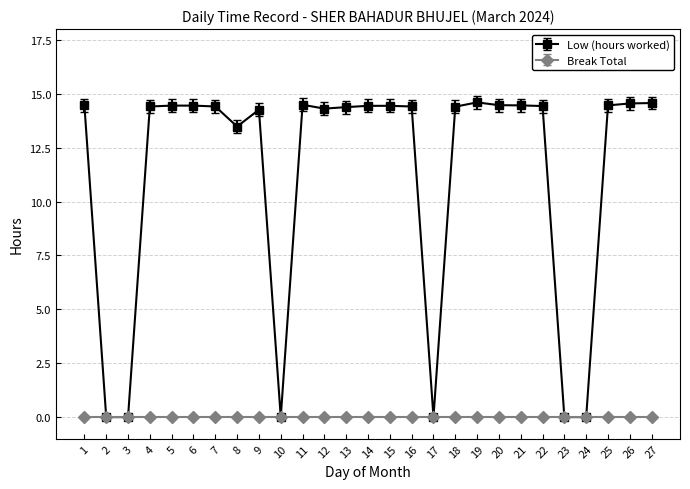

Is the value of Low (hours worked) at 4 greater than the value of Break Total at 24?

Yes